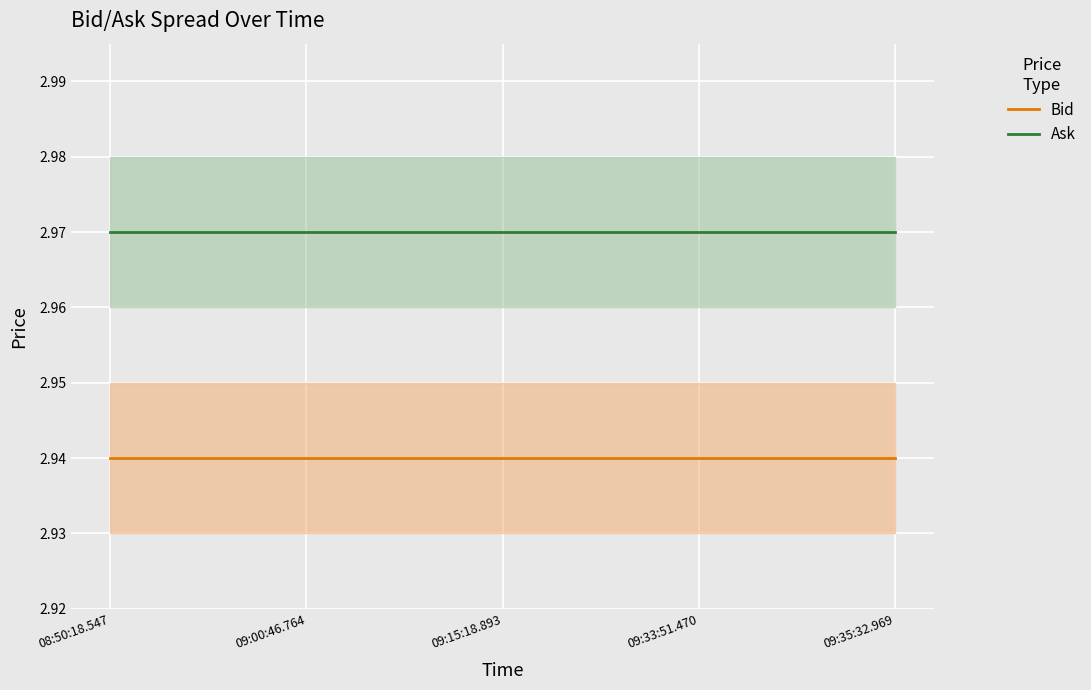

Is the value of Ask at 09:15:18.893 greater than the value of Bid at 09:33:51.470?

Yes